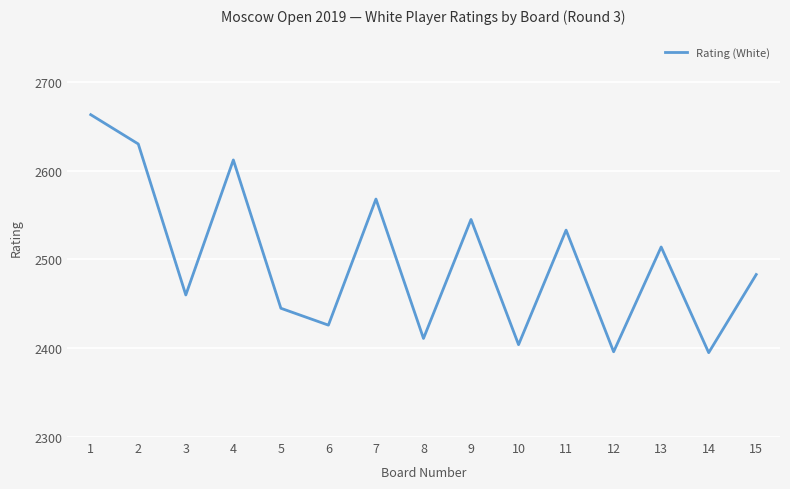

What is the difference between the maximum and minimum values?

268